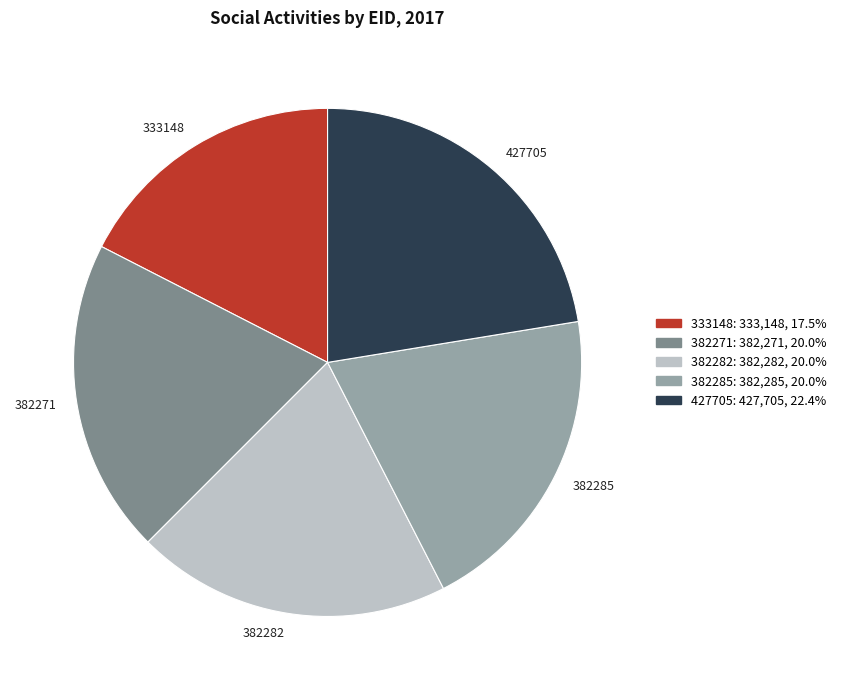

Which has a higher value, 382282 or 333148?

382282